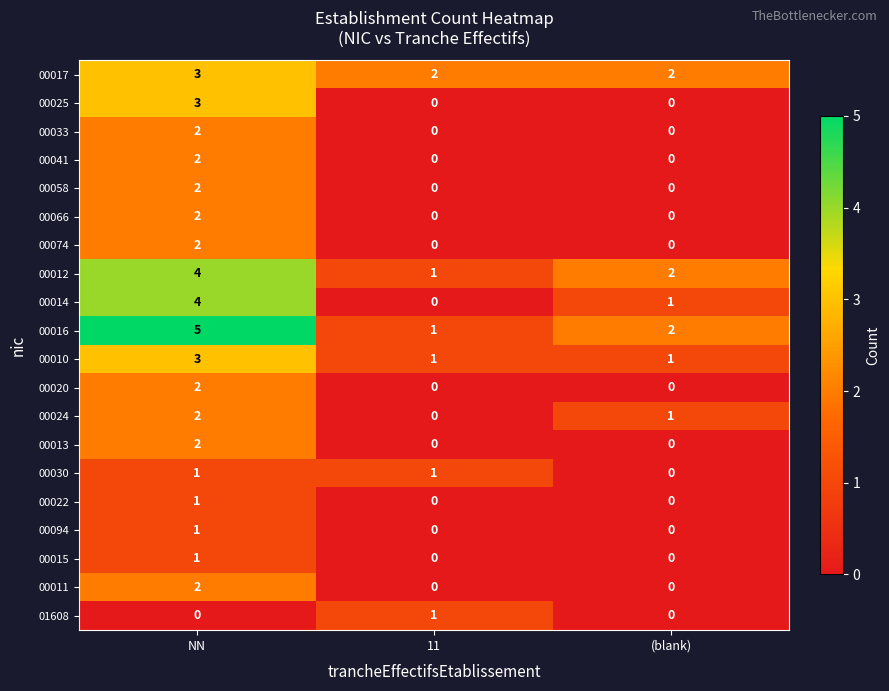

What is the sum of the 00012 values at NN and (blank)?

6